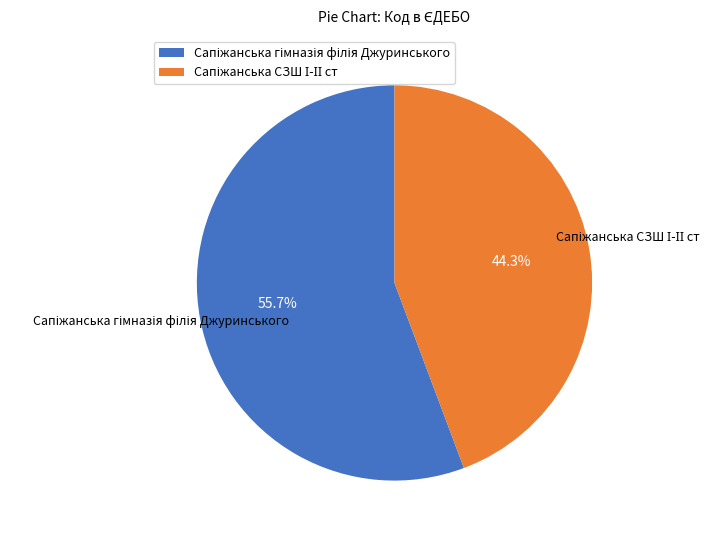

To the nearest percent, what is the average slice percentage?

50%